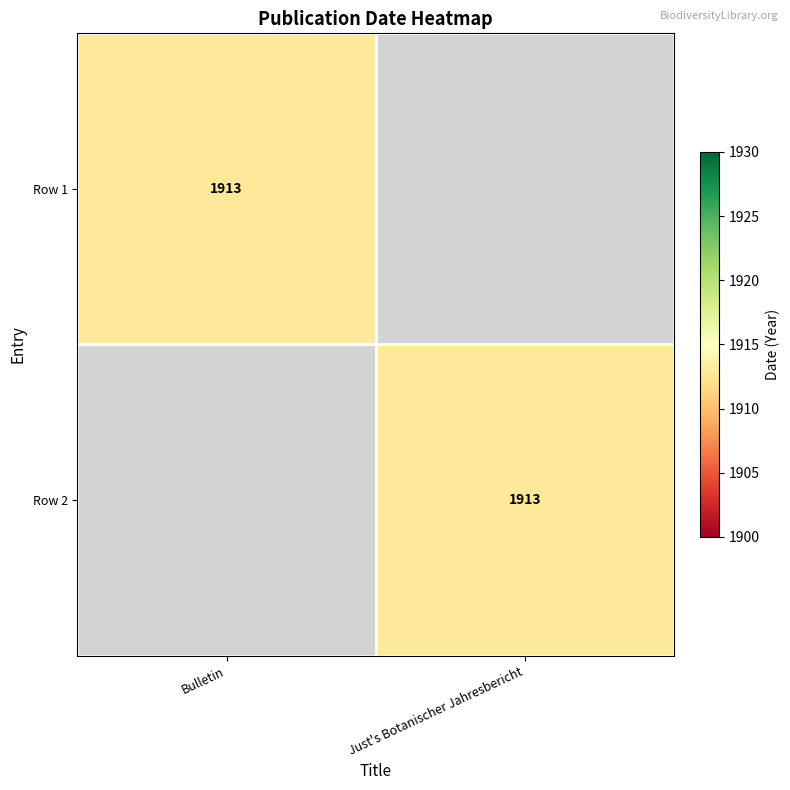

Is it true that Row 1 equals 2653 at Bulletin?

False